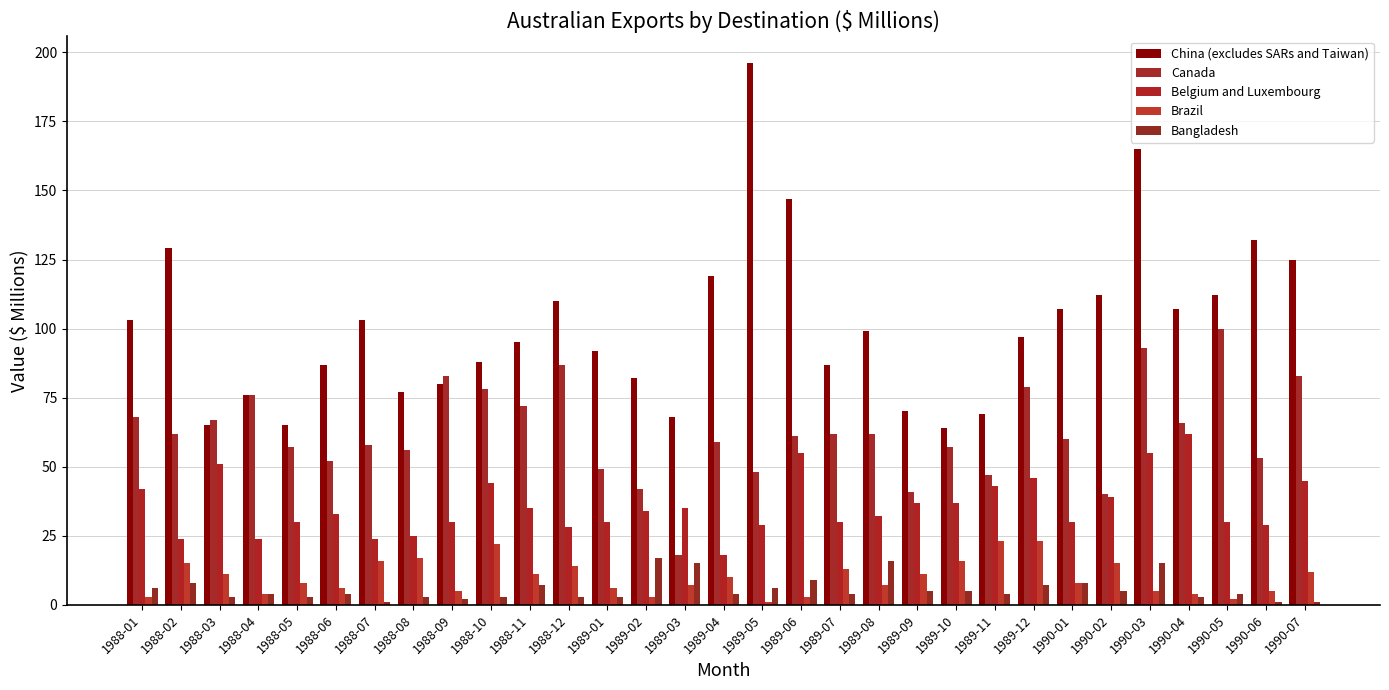

Reading left to right, what are all the values shown in this chart?

China (excludes SARs and Taiwan): 1988-01=103	1988-02=129	1988-03=65	1988-04=76	1988-05=65	1988-06=87	1988-07=103	1988-08=77	1988-09=80	1988-10=88	1988-11=95	1988-12=110	1989-01=92	1989-02=82	1989-03=68	1989-04=119	1989-05=196	1989-06=147	1989-07=87	1989-08=99	1989-09=70	1989-10=64	1989-11=69	1989-12=97	1990-01=107	1990-02=112	1990-03=165	1990-04=107	1990-05=112	1990-06=132	1990-07=125
Canada: 1988-01=68	1988-02=62	1988-03=67	1988-04=76	1988-05=57	1988-06=52	1988-07=58	1988-08=56	1988-09=83	1988-10=78	1988-11=72	1988-12=87	1989-01=49	1989-02=42	1989-03=18	1989-04=59	1989-05=48	1989-06=61	1989-07=62	1989-08=62	1989-09=41	1989-10=57	1989-11=47	1989-12=79	1990-01=60	1990-02=40	1990-03=93	1990-04=66	1990-05=100	1990-06=53	1990-07=83
Belgium and Luxembourg: 1988-01=42	1988-02=24	1988-03=51	1988-04=24	1988-05=30	1988-06=33	1988-07=24	1988-08=25	1988-09=30	1988-10=44	1988-11=35	1988-12=28	1989-01=30	1989-02=34	1989-03=35	1989-04=18	1989-05=29	1989-06=55	1989-07=30	1989-08=32	1989-09=37	1989-10=37	1989-11=43	1989-12=46	1990-01=30	1990-02=39	1990-03=55	1990-04=62	1990-05=30	1990-06=29	1990-07=45
Brazil: 1988-01=3	1988-02=15	1988-03=11	1988-04=4	1988-05=8	1988-06=6	1988-07=16	1988-08=17	1988-09=5	1988-10=22	1988-11=11	1988-12=14	1989-01=6	1989-02=3	1989-03=7	1989-04=10	1989-05=1	1989-06=3	1989-07=13	1989-08=7	1989-09=11	1989-10=16	1989-11=23	1989-12=23	1990-01=8	1990-02=15	1990-03=5	1990-04=4	1990-05=2	1990-06=5	1990-07=12
Bangladesh: 1988-01=6	1988-02=8	1988-03=3	1988-04=4	1988-05=3	1988-06=4	1988-07=1	1988-08=3	1988-09=2	1988-10=3	1988-11=7	1988-12=3	1989-01=3	1989-02=17	1989-03=15	1989-04=4	1989-05=6	1989-06=9	1989-07=4	1989-08=16	1989-09=5	1989-10=5	1989-11=4	1989-12=7	1990-01=8	1990-02=5	1990-03=15	1990-04=3	1990-05=4	1990-06=1	1990-07=1